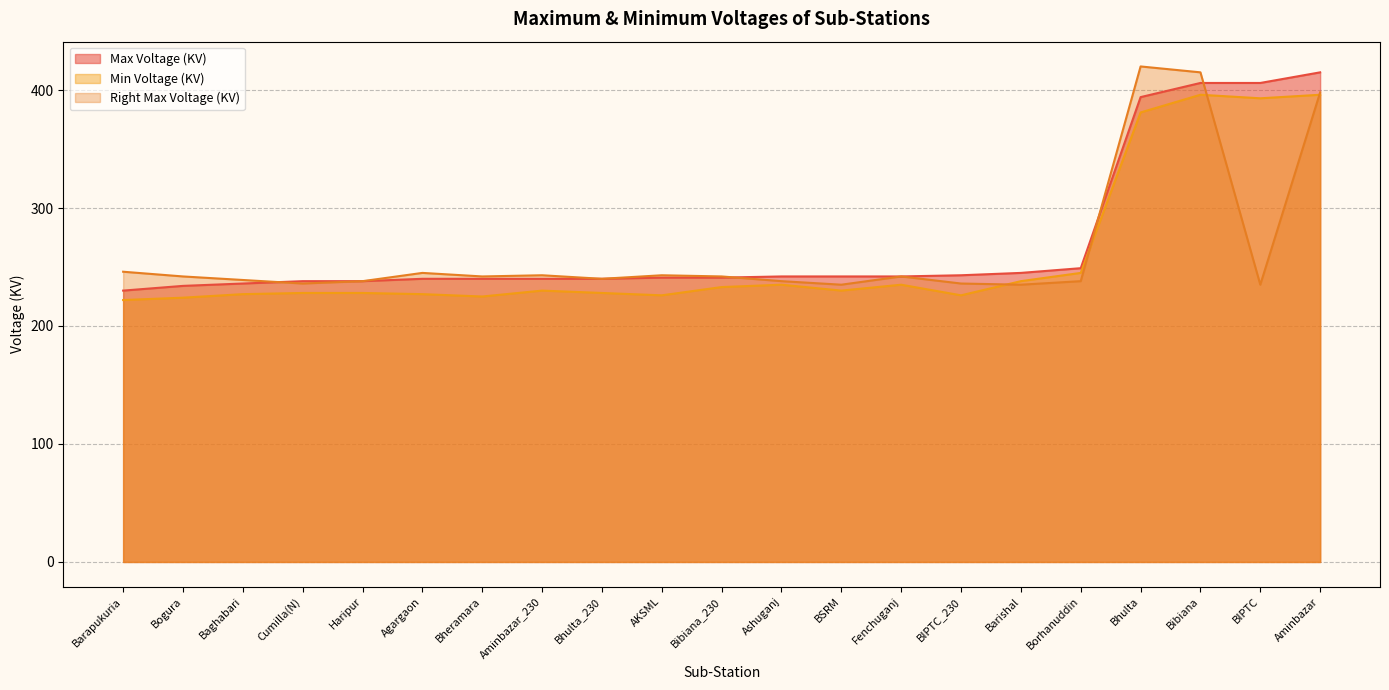

What is the minimum value for Min Voltage (KV)?

222